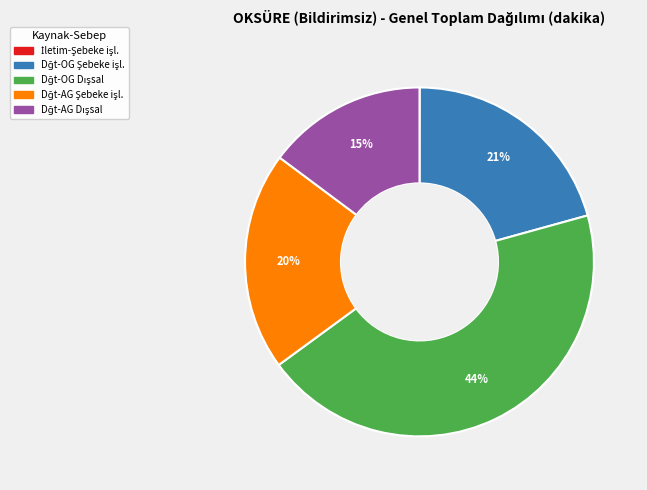

To the nearest percent, what is the difference between the largest and smallest slice percentages?

44%